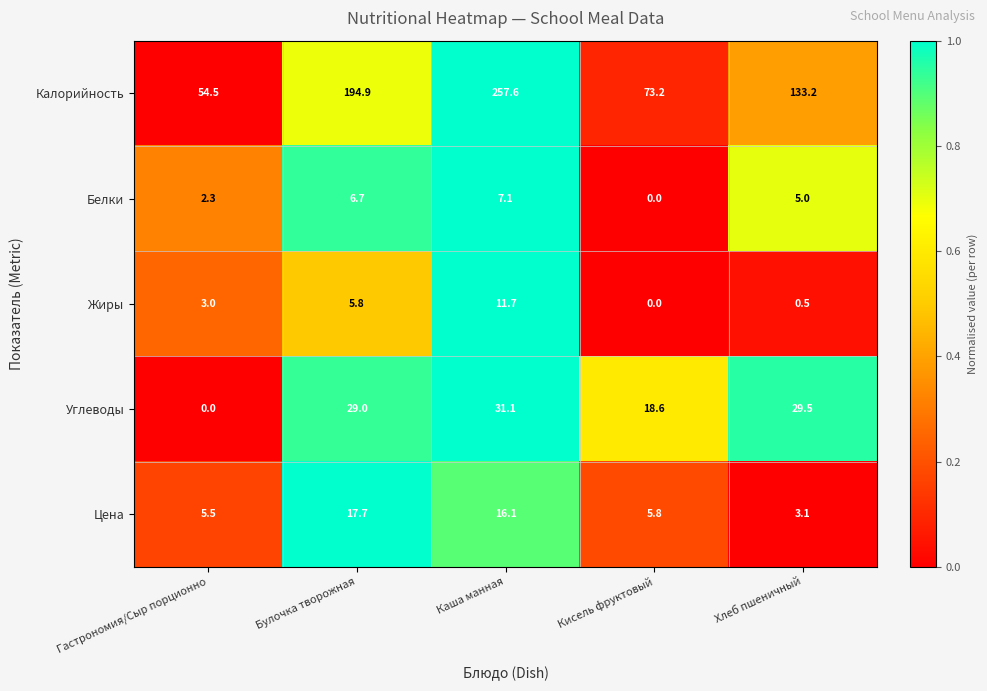

The value of Жиры at Хлеб пшеничный is 0.5. True or false?

True